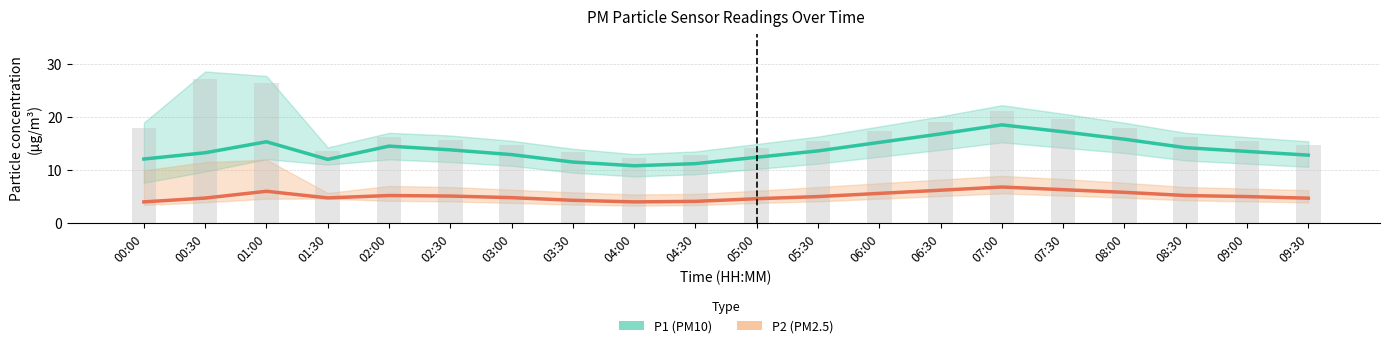

Reading left to right, list all the values displayed in this chart.

P1 (PM10): 00:00=12.1	00:30=13.2	01:00=15.3	01:30=12.0	02:00=14.5	02:30=13.8	03:00=12.9	03:30=11.5	04:00=10.8	04:30=11.2	05:00=12.4	05:30=13.6	06:00=15.2	06:30=16.8	07:00=18.5	07:30=17.2	08:00=15.8	08:30=14.2	09:00=13.5	09:30=12.8
P2 (PM2.5): 00:00=4.0	00:30=4.7	01:00=6.0	01:30=4.8	02:00=5.2	02:30=5.1	03:00=4.8	03:30=4.3	04:00=4.0	04:30=4.1	05:00=4.6	05:30=5.0	06:00=5.6	06:30=6.2	07:00=6.8	07:30=6.3	08:00=5.8	08:30=5.2	09:00=5.0	09:30=4.7